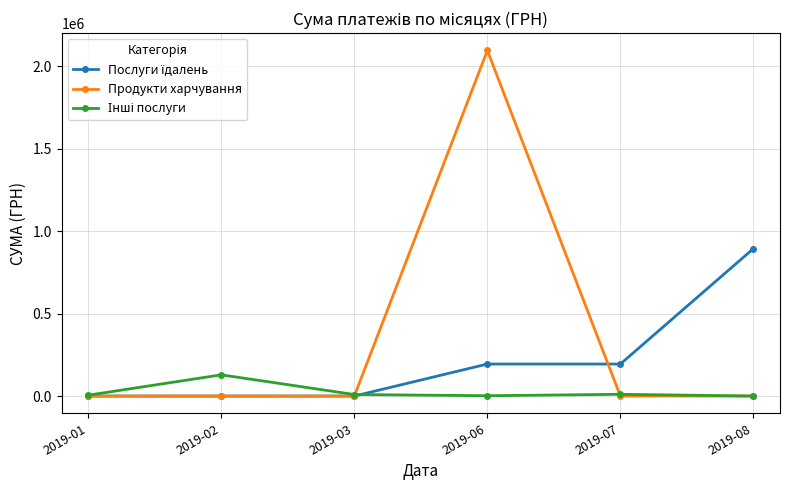

What is the value of the Продукти харчування point at the 4th from the left?

2096867.4